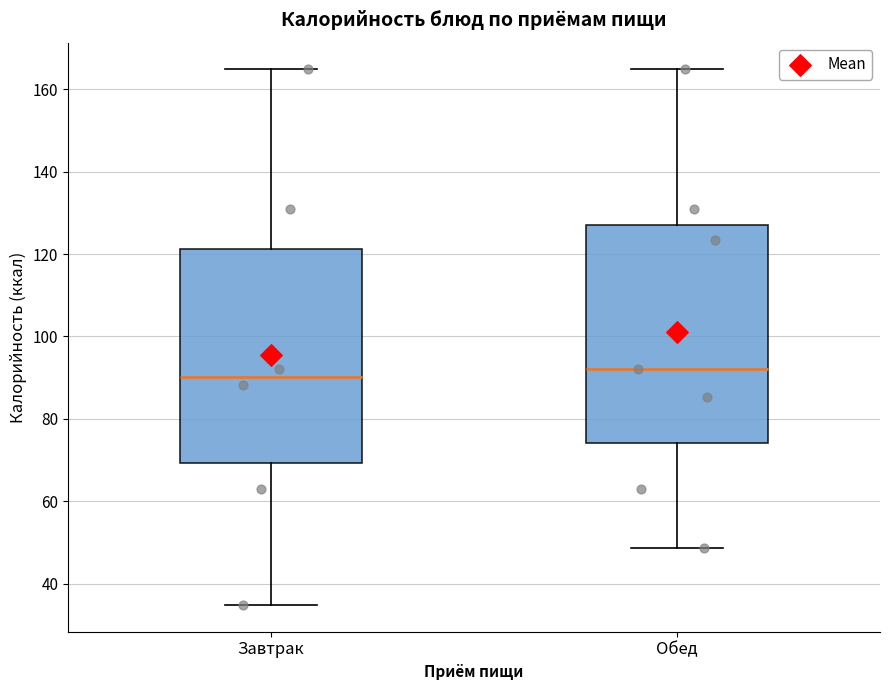

Reading left to right, read every box against the y-axis: the position of its median line, the range the box covers, and the ends of its whiskers. The values are not printed on the chart, so give them approximately, as read against the axis.

Завтрак: median 90, box 70 to 122, whiskers 34 to 164
Обед: median 92, box 74 to 128, whiskers 48 to 164